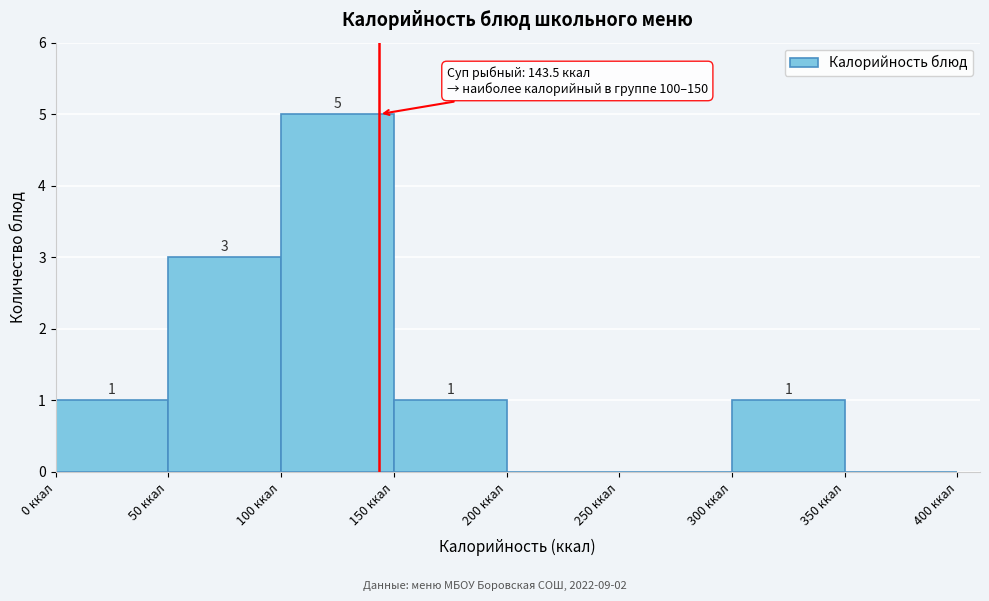

Over which range of the x-axis is the bar tallest?

100 to 150